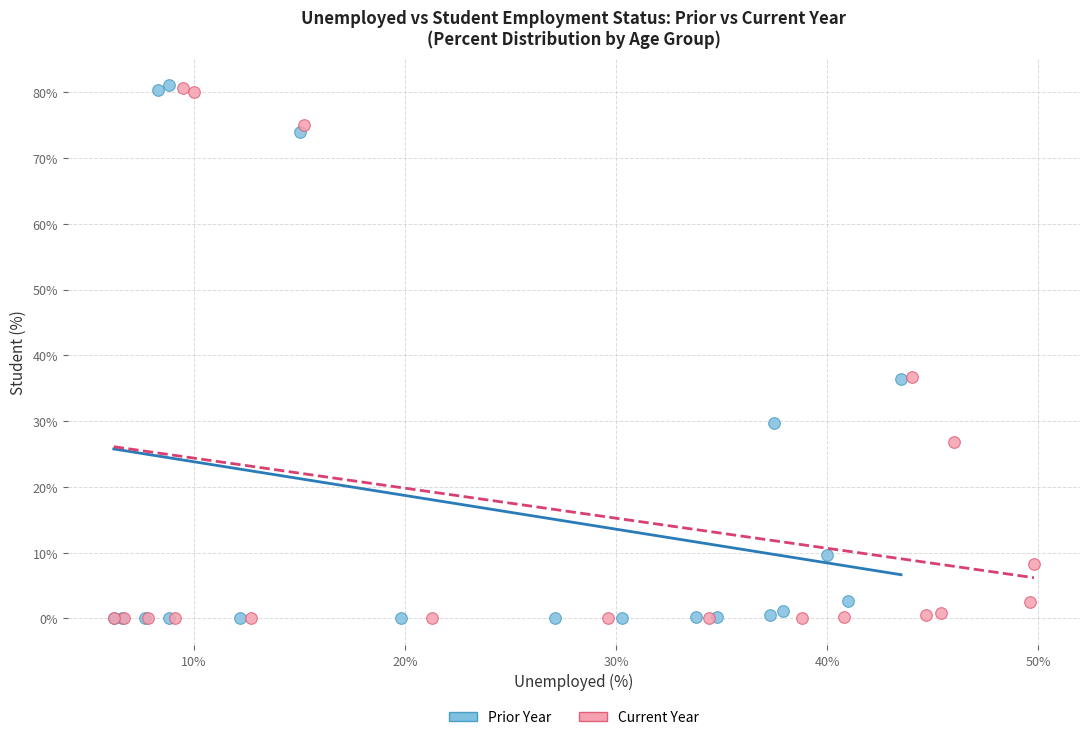

Which series has the largest Y range (max minus min)?

Prior Year